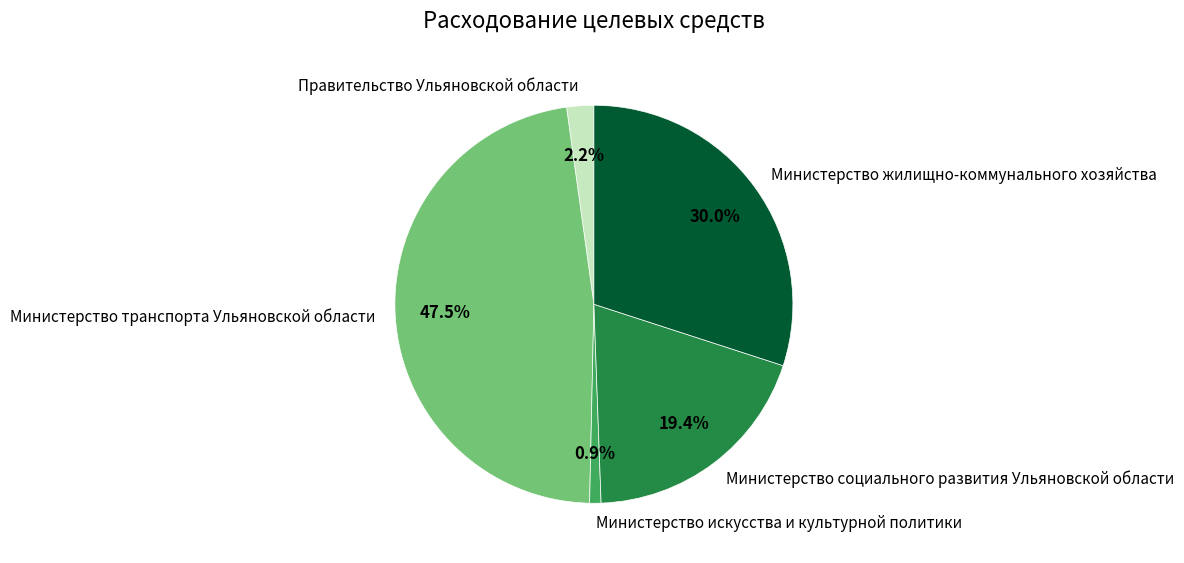

Which slice is the smallest?

Министерство искусства и культурной политики